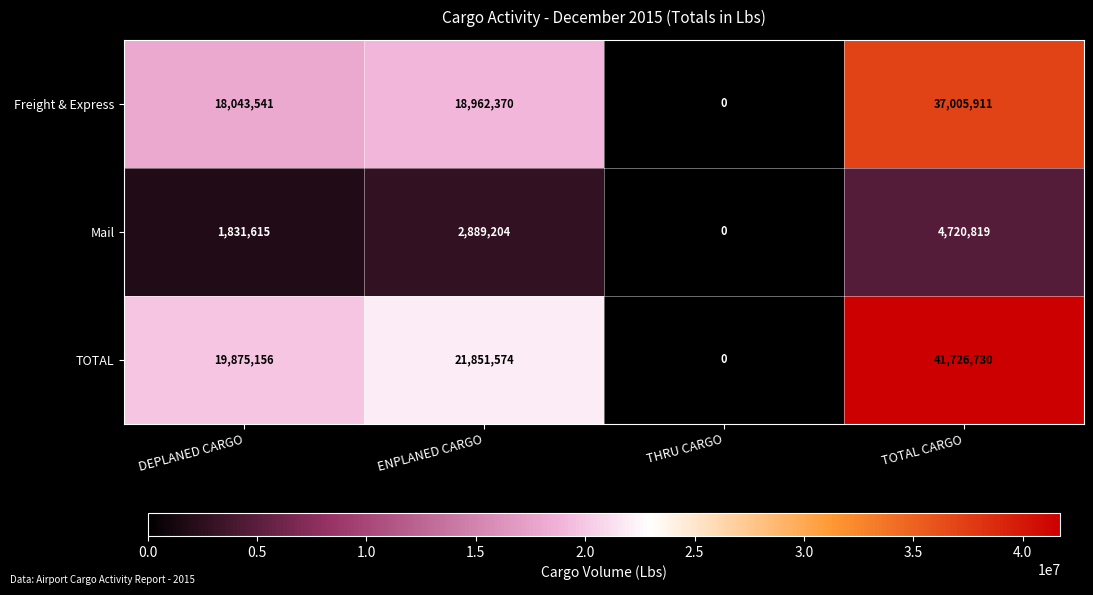

What is the approximate value of Freight & Express at ENPLANED CARGO?

18962370